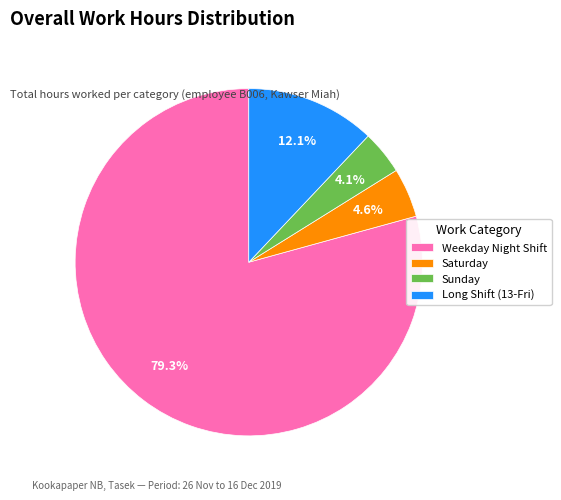

Which has a higher value, Weekday Night Shift or Sunday?

Weekday Night Shift